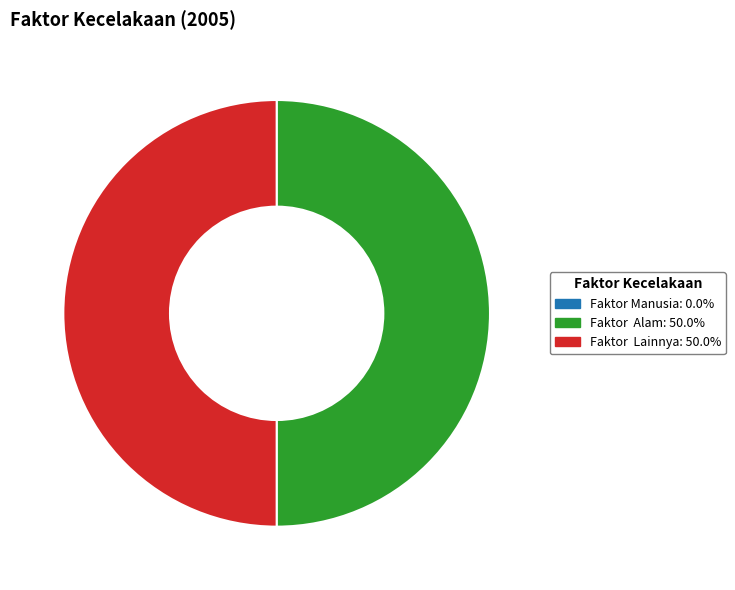

Combined, do Faktor Lainnya and Faktor Alam account for over 50%?

Yes